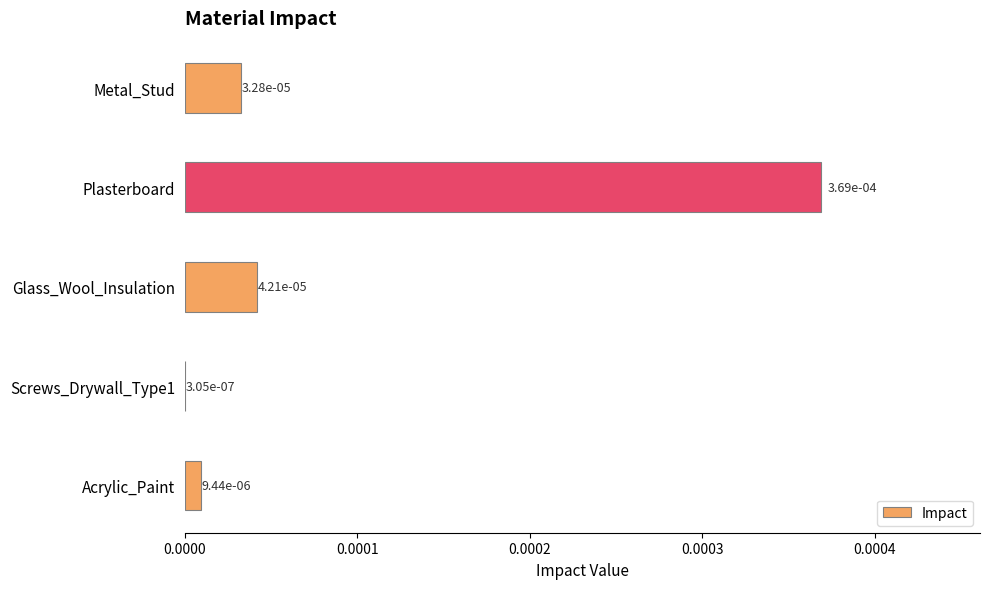

How many distinct data groups are displayed?

1